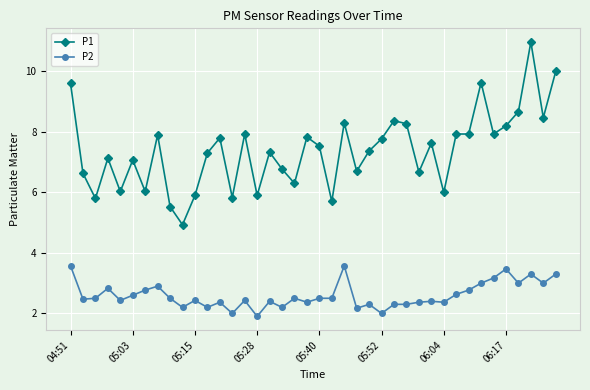

Is this an area chart (filled region under the line)?

No